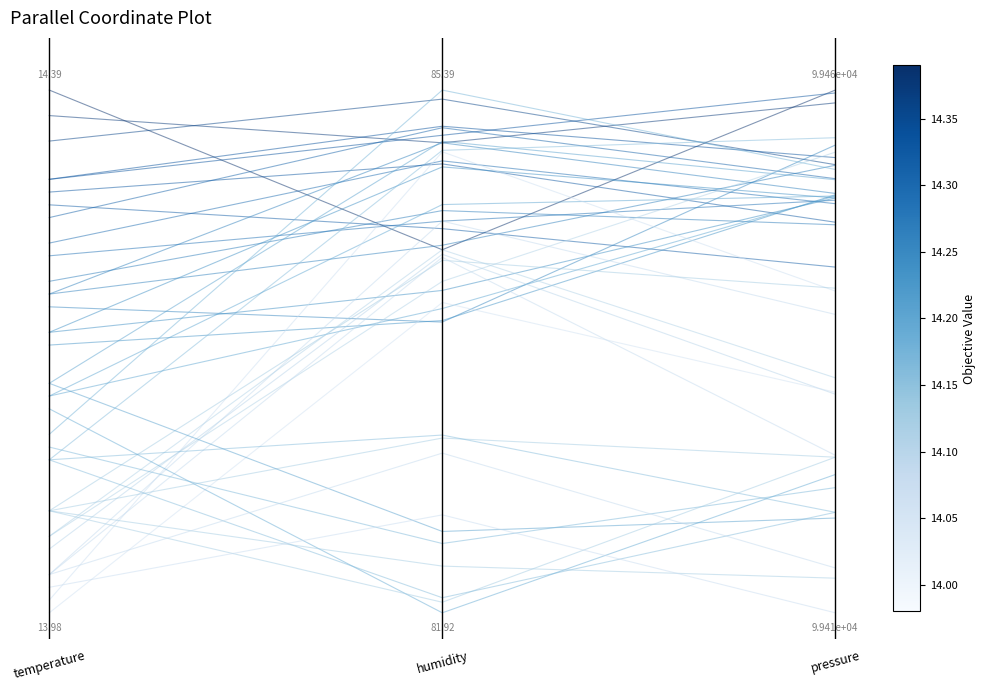

Where is the data nearest to the value 0?

1